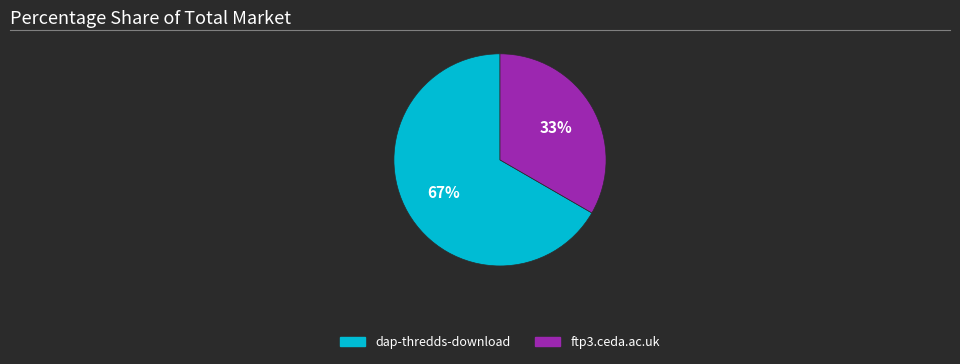

True or false: dap-thredds-download accounts for 74% of the total.

False